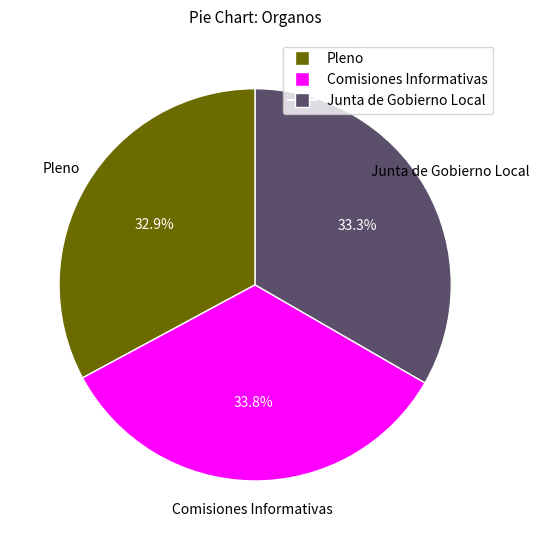

Is there any slice that represents more than half of the pie?

No